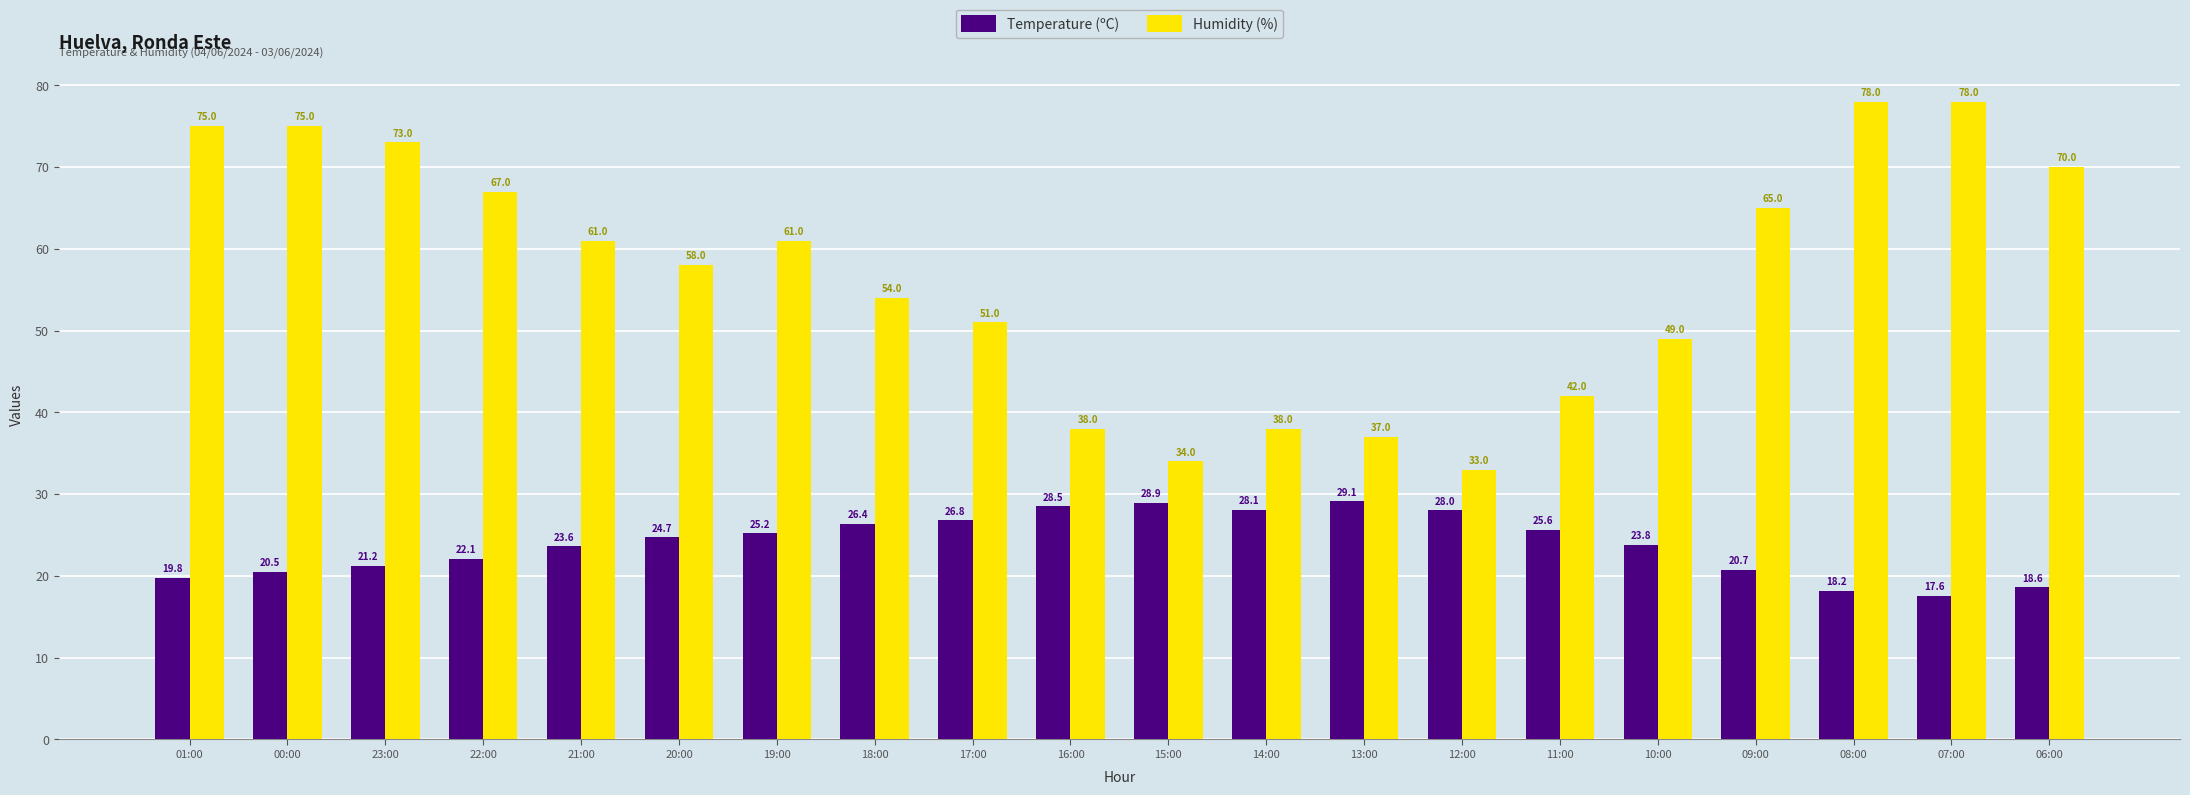

How many series are shown in this chart?

2